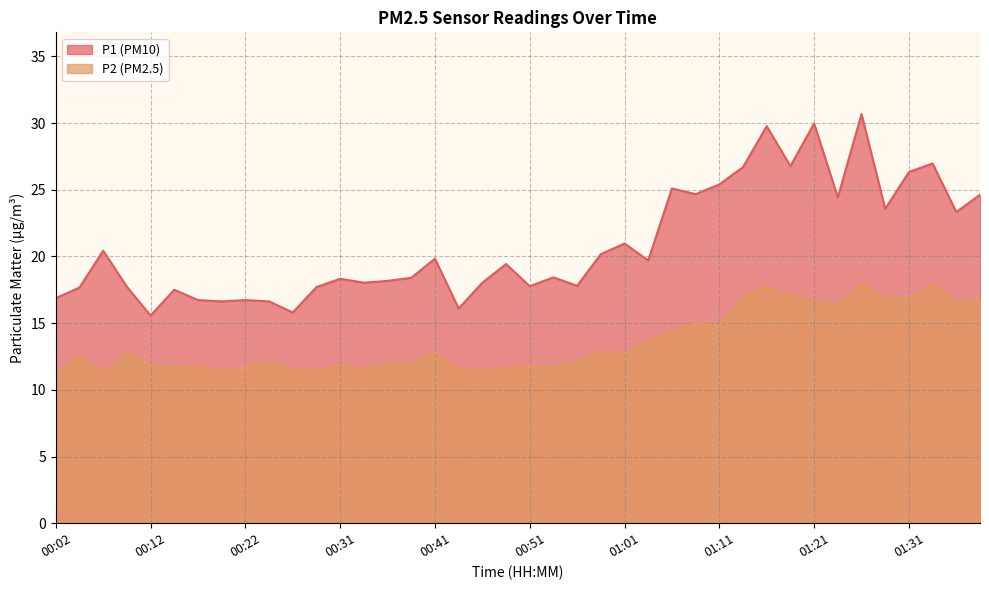

The P1 series shows 5.8 at 00:14. True or false?

False